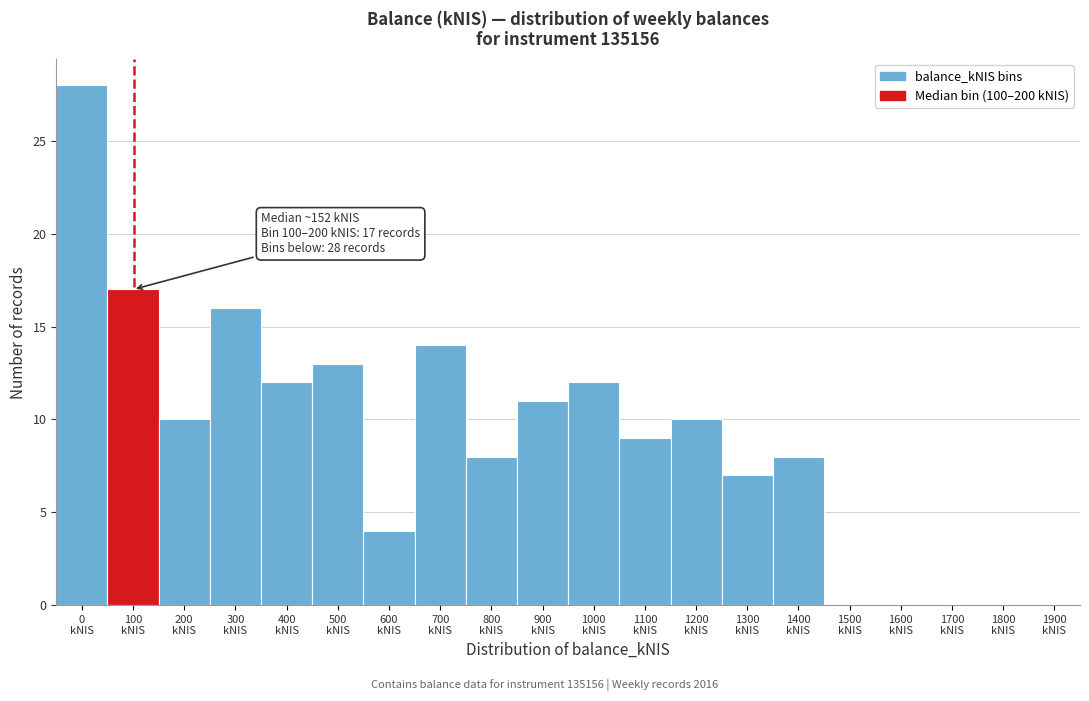

What is the sum of all values?

179